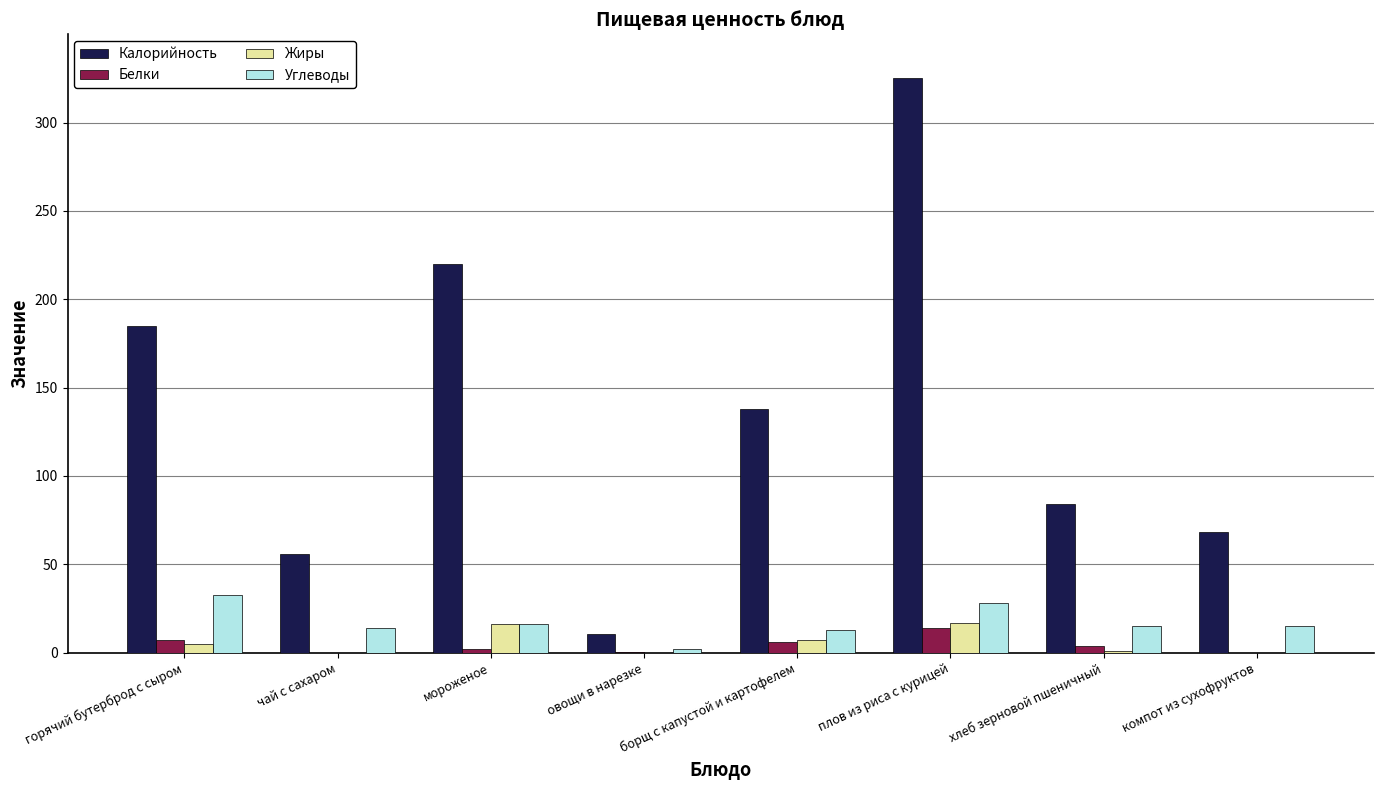

What is the greatest value displayed?

325.0